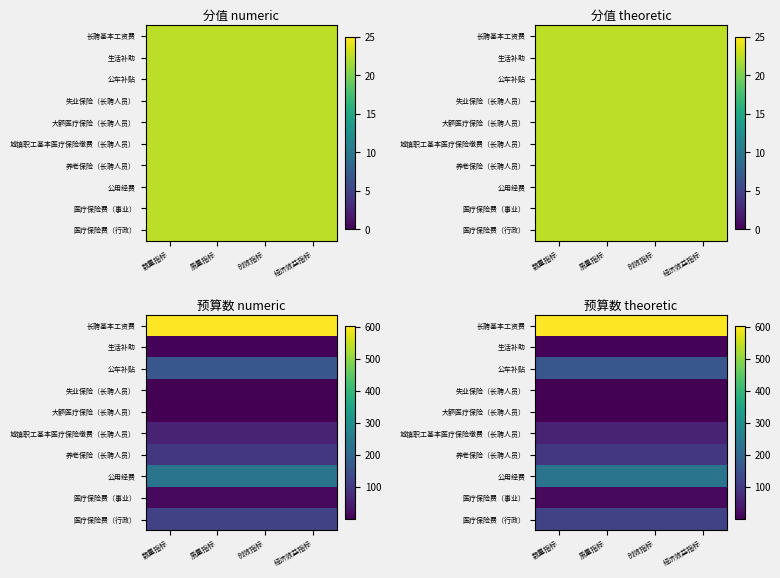

What is the spread (max minus min) of values at 数量指标?

599.8